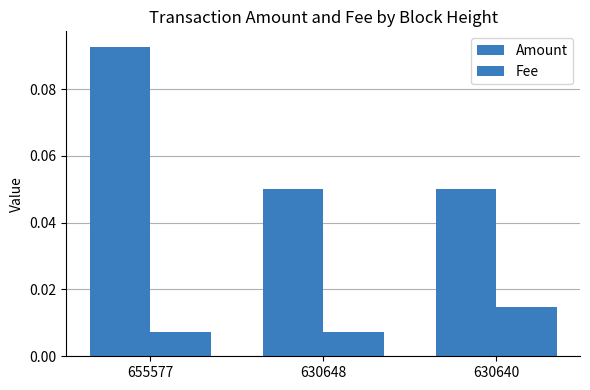

How many series are shown in this chart?

2